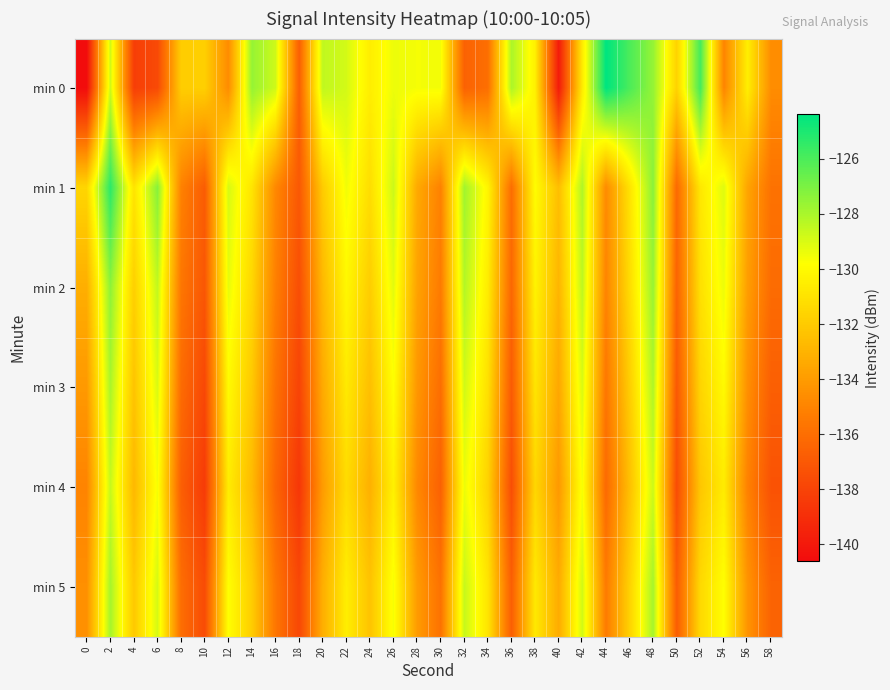

Reading left to right, transcribe all the data shown in this chart.

min 0: 0=-140.6	2=-128.8	4=-138.2	6=-137.7	8=-131.9	10=-131.8	12=-134.7	14=-127.6	16=-128.8	18=-136.7	20=-128.5	22=-128.9	24=-130.5	26=-129.4	28=-129.6	30=-129.5	32=-136.6	34=-135.9	36=-128.0	38=-130.4	40=-139.9	42=-130.6	44=-124.4	46=-126.0	48=-127.5	50=-131.7	52=-125.8	54=-135.0	56=-130.5	58=-134.6
min 1: 0=-131.5	2=-125.3	4=-130.9	6=-127.3	8=-135.1	10=-136.8	12=-128.9	14=-130.9	16=-134.8	18=-137.0	20=-132.0	22=-129.5	24=-131.2	26=-128.7	28=-133.4	30=-135.1	32=-127.8	34=-130.2	36=-136.0	38=-129.9	40=-132.5	42=-128.1	44=-134.7	46=-131.0	48=-127.3	50=-136.2	52=-130.8	54=-129.1	56=-133.6	58=-135.8
min 2: 0=-133.2	2=-127.4	4=-131.8	6=-128.5	8=-135.6	10=-137.1	12=-129.3	14=-131.5	16=-135.2	18=-137.5	20=-132.8	22=-130.1	24=-131.9	26=-129.2	28=-133.7	30=-135.4	32=-128.2	34=-130.6	36=-136.3	38=-130.3	40=-132.9	42=-128.4	44=-135.0	46=-131.3	48=-127.6	50=-136.5	52=-131.1	54=-129.4	56=-133.9	58=-136.1
min 3: 0=-134.1	2=-128.0	4=-132.3	6=-129.0	8=-136.1	10=-137.8	12=-130.0	14=-132.1	16=-135.8	18=-138.0	20=-133.4	22=-130.7	24=-132.5	26=-129.8	28=-134.2	30=-136.0	32=-128.8	34=-131.1	36=-136.9	38=-130.9	40=-133.5	42=-129.0	44=-135.6	46=-131.9	48=-128.1	50=-137.0	52=-131.6	54=-130.0	56=-134.5	58=-136.7
min 4: 0=-135.0	2=-128.6	4=-132.8	6=-129.6	8=-136.7	10=-138.4	12=-130.6	14=-132.7	16=-136.4	18=-138.6	20=-134.0	22=-131.3	24=-133.1	26=-130.4	28=-134.8	30=-136.6	32=-129.4	34=-131.7	36=-137.5	38=-131.5	40=-134.1	42=-129.6	44=-136.2	46=-132.5	48=-128.7	50=-137.6	52=-132.2	54=-130.6	56=-135.1	58=-137.3
min 5: 0=-134.5	2=-127.9	4=-132.1	6=-128.9	8=-136.0	10=-137.6	12=-129.8	14=-131.9	16=-135.6	18=-137.8	20=-133.2	22=-130.5	24=-132.3	26=-129.6	28=-134.0	30=-135.8	32=-128.6	34=-130.9	36=-136.7	38=-130.7	40=-133.3	42=-128.8	44=-135.4	46=-131.7	48=-127.9	50=-136.8	52=-131.4	54=-129.8	56=-134.3	58=-136.5